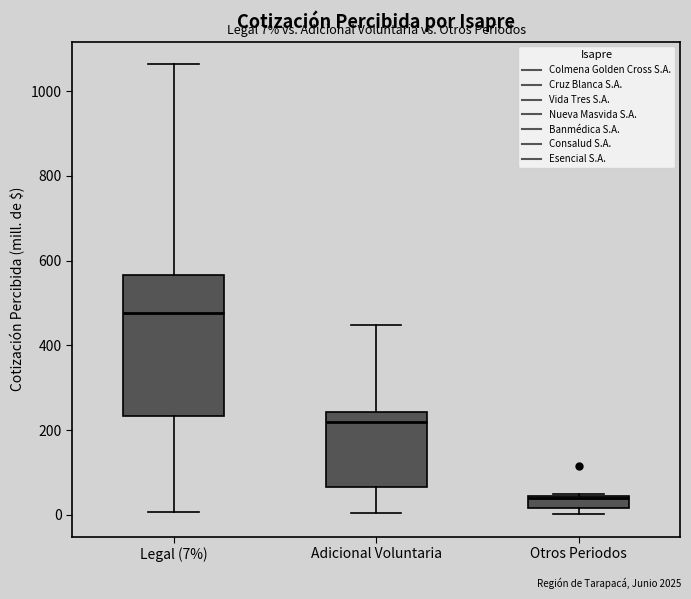

Comparing the boxes themselves (not the whiskers), which one is the tallest?

Legal (7%)